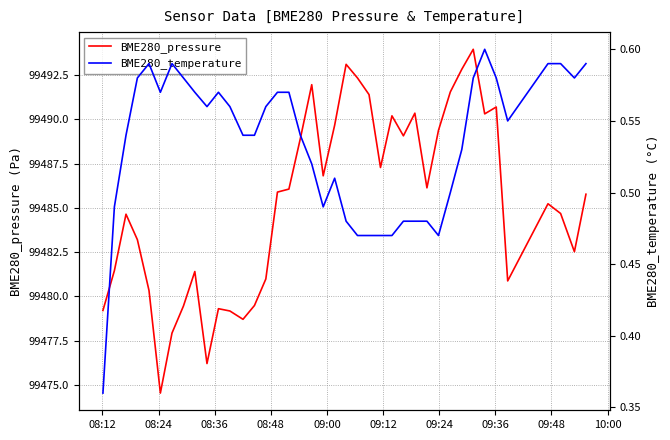

What position from the right is 08:24?

39